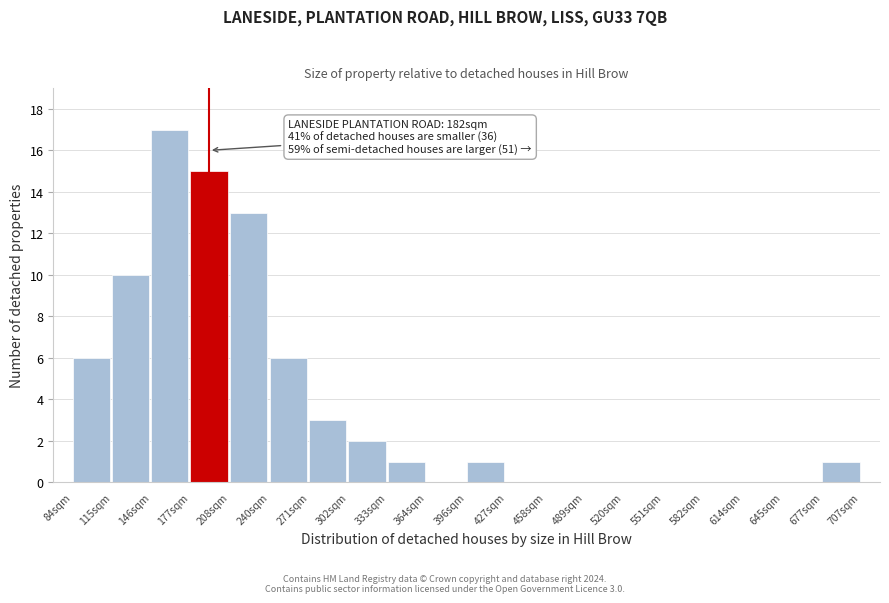

Reading left to right, what are all the values shown in this chart?

84sqm=6	115sqm=10	146sqm=17	177sqm=15	208sqm=13	240sqm=6	271sqm=3	302sqm=2	333sqm=1	364sqm=0	396sqm=1	427sqm=0	458sqm=0	489sqm=0	520sqm=0	551sqm=0	582sqm=0	614sqm=0	645sqm=0	677sqm=1